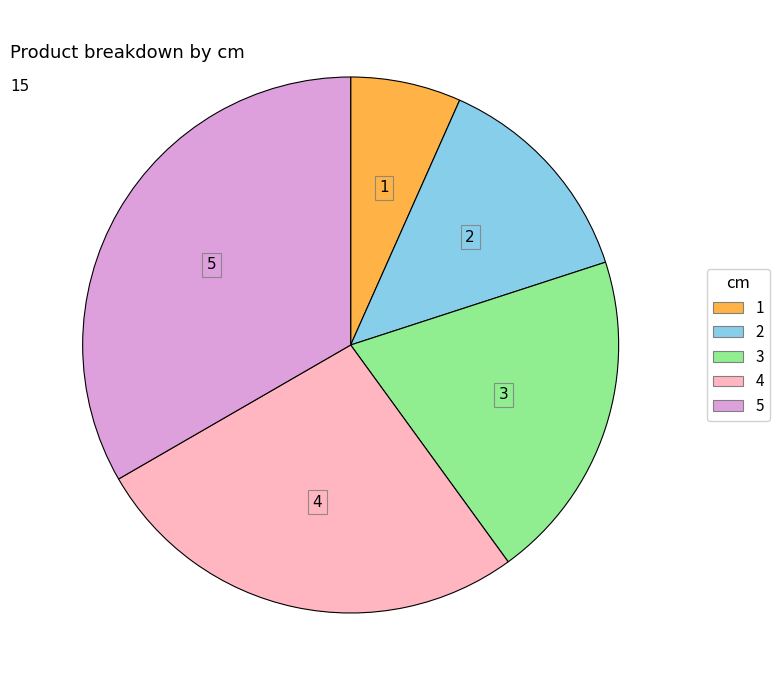

Is there a majority slice in this chart?

No